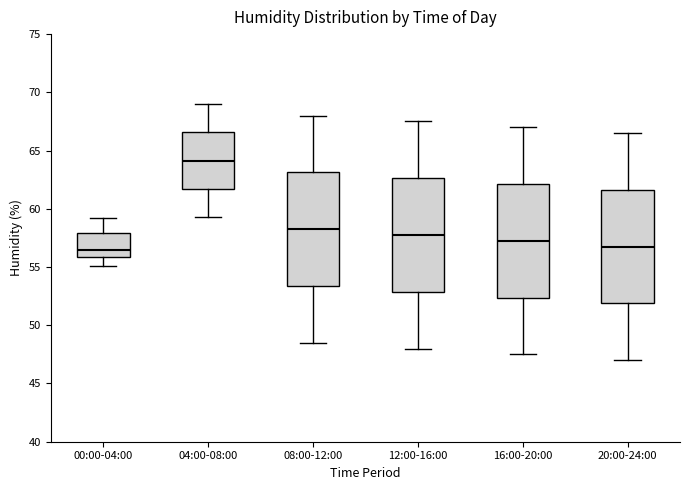

Reading left to right, read every box against the y-axis: the position of its median line, the range the box covers, and the ends of its whiskers. The values are not printed on the chart, so give them approximately, as read against the axis.

00:00-04:00: median 56.5, box 56.0 to 58.0, whiskers 55.0 to 59.0
04:00-08:00: median 64.0, box 61.5 to 66.5, whiskers 59.5 to 69.0
08:00-12:00: median 58.5, box 53.5 to 63.0, whiskers 48.5 to 68.0
12:00-16:00: median 58.0, box 53.0 to 62.5, whiskers 48.0 to 67.5
16:00-20:00: median 57.5, box 52.5 to 62.0, whiskers 47.5 to 67.0
20:00-24:00: median 57.0, box 52.0 to 61.5, whiskers 47.0 to 66.5